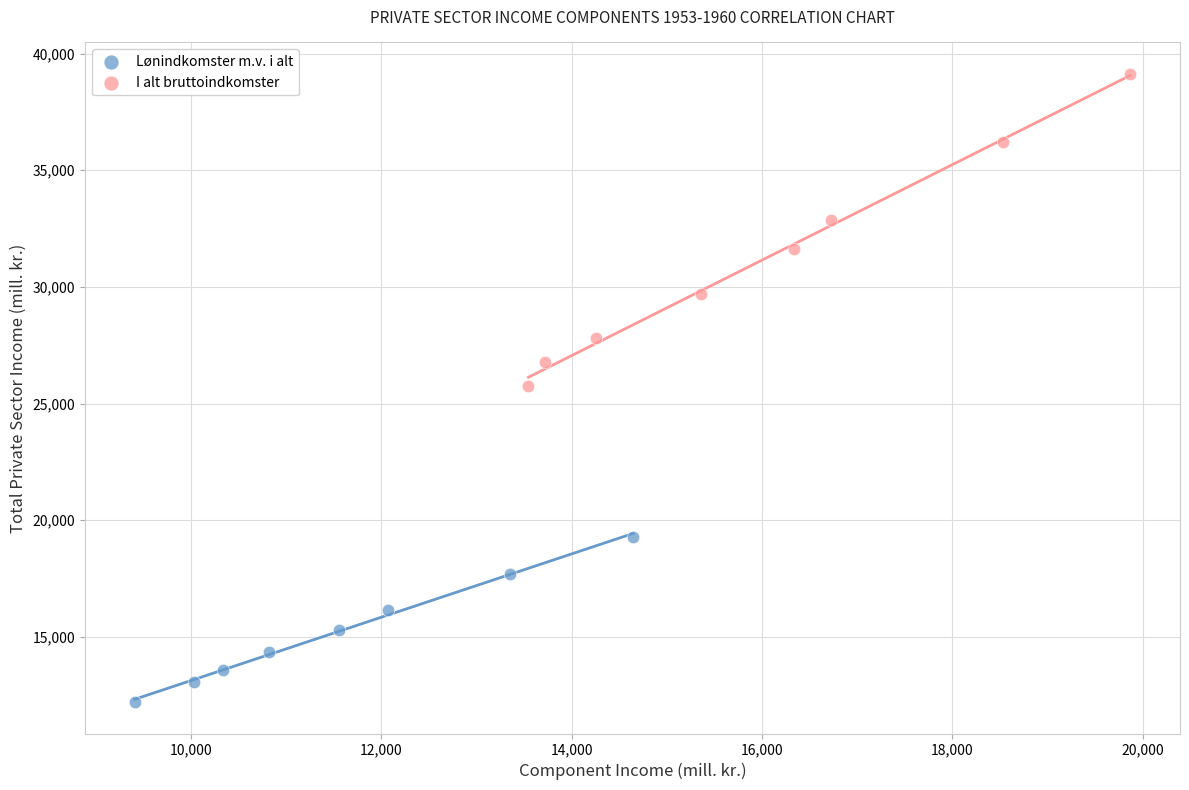

Which series contains the highest Y value?

I alt bruttoindkomster